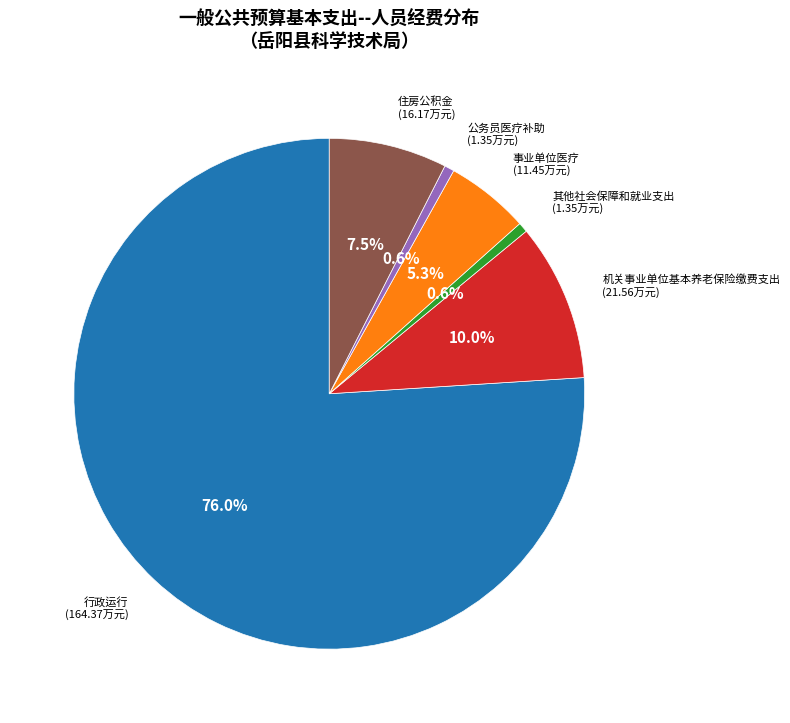

Combined, do 事业单位医疗 and 机关事业单位基本养老保险缴费支出 account for over 50%?

No